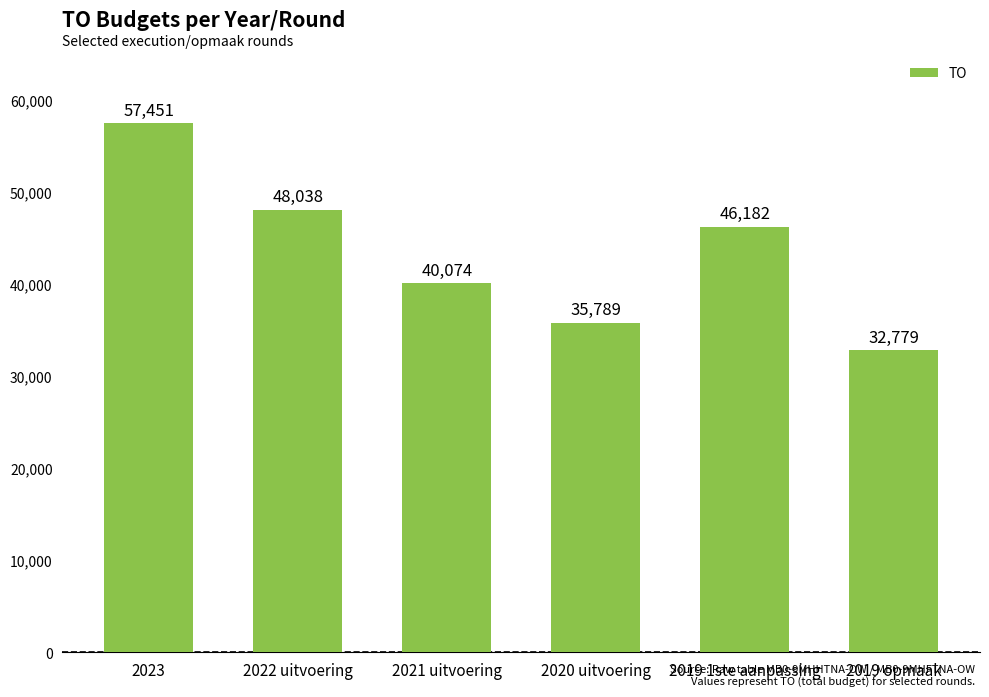

Reading right to left, list all the values displayed in this chart.

32779	46182	35789	40074	48038	57451